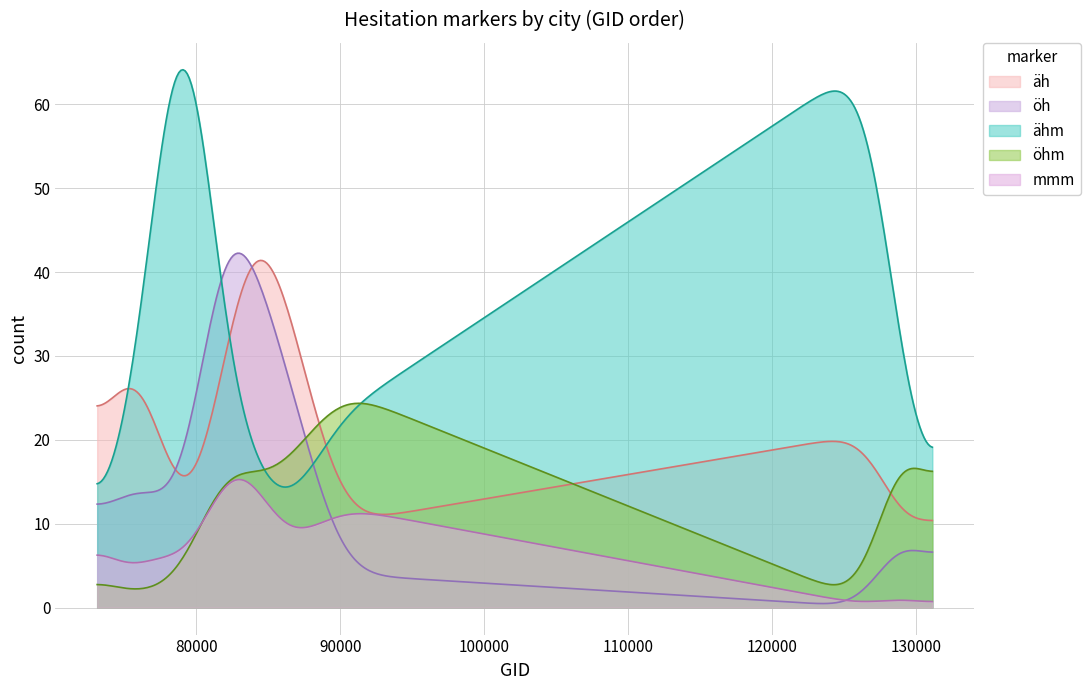

Which series has the widest spread of values?

ähm